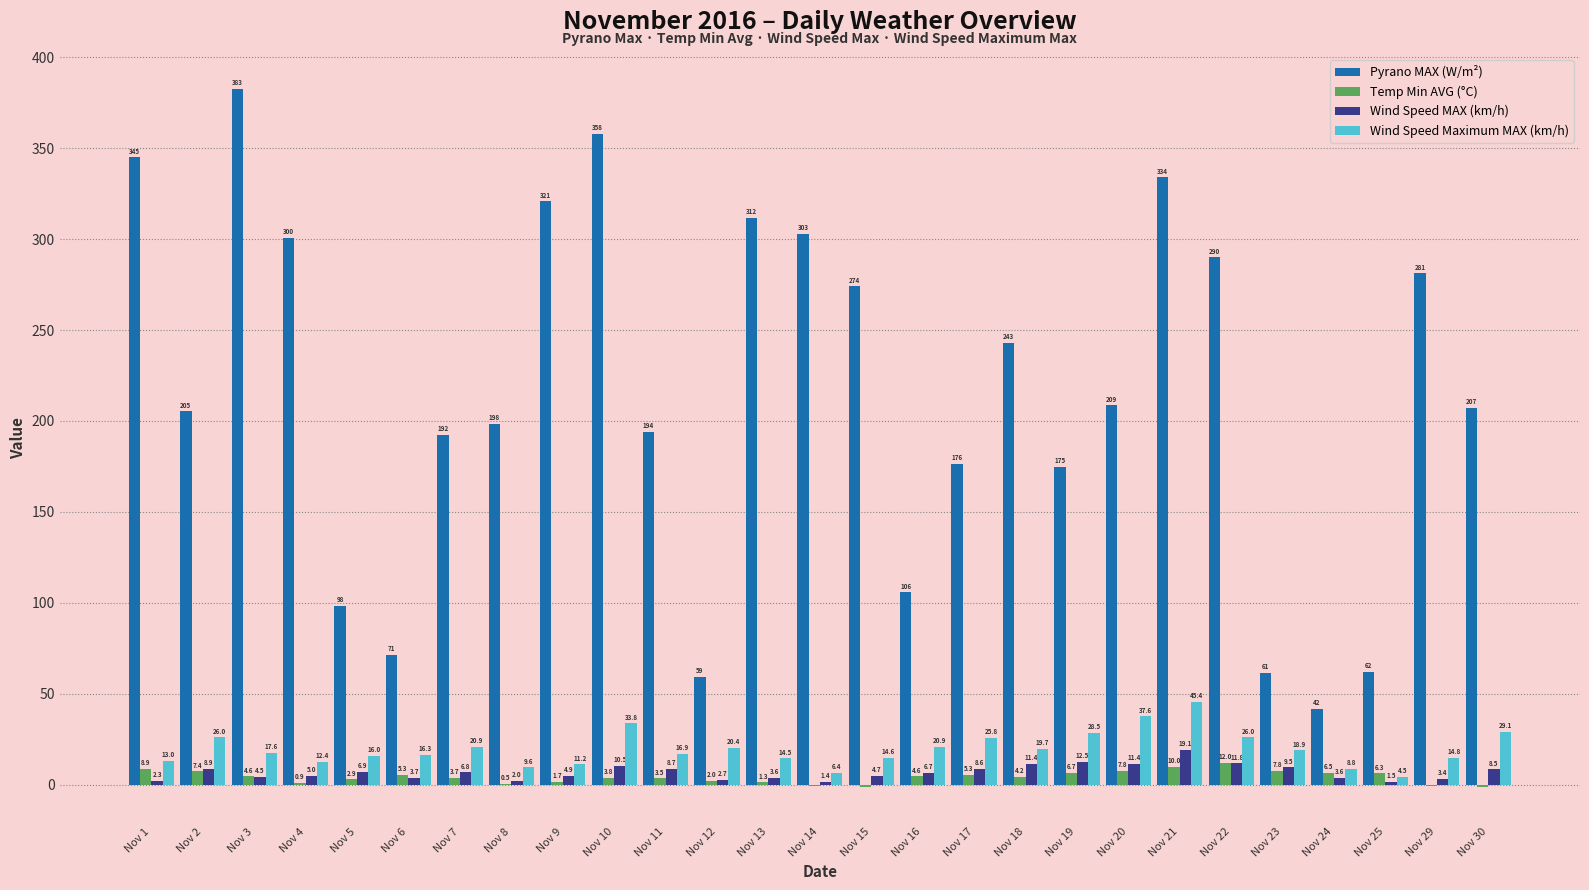

What is the greatest value displayed?

382.6